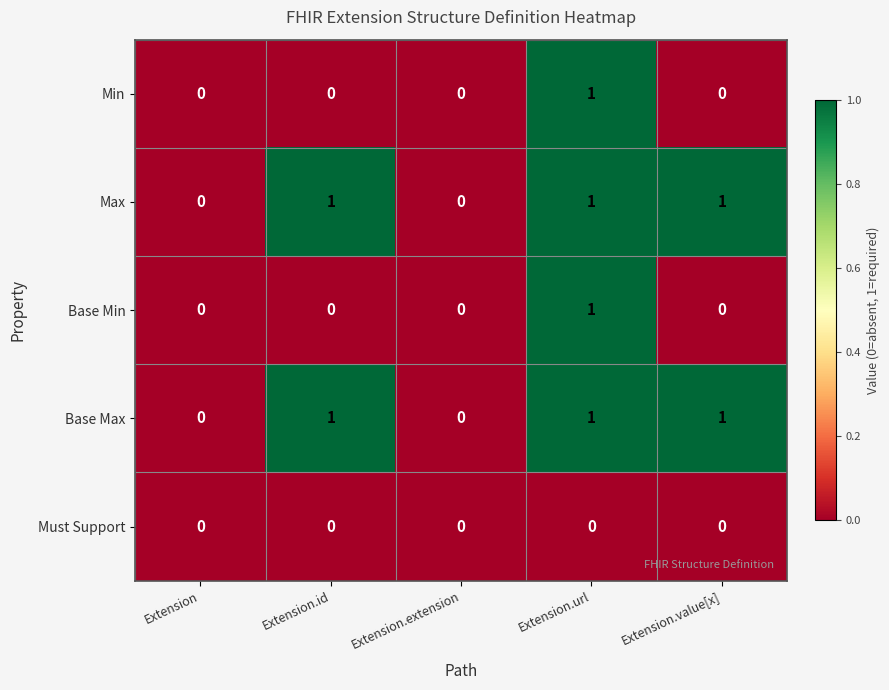

Is the value of Base Max at Extension.value[x] greater than the value of Must Support at Extension?

Yes